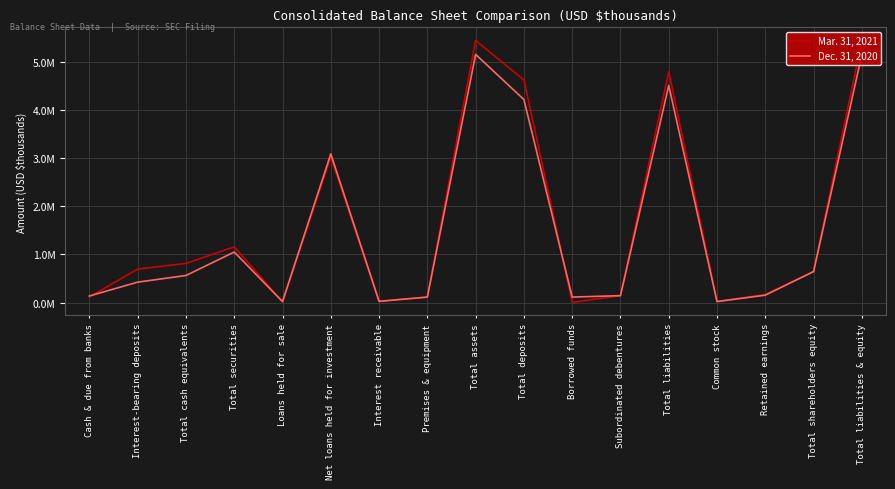

Does the chart display data point markers on the line(s)?

No